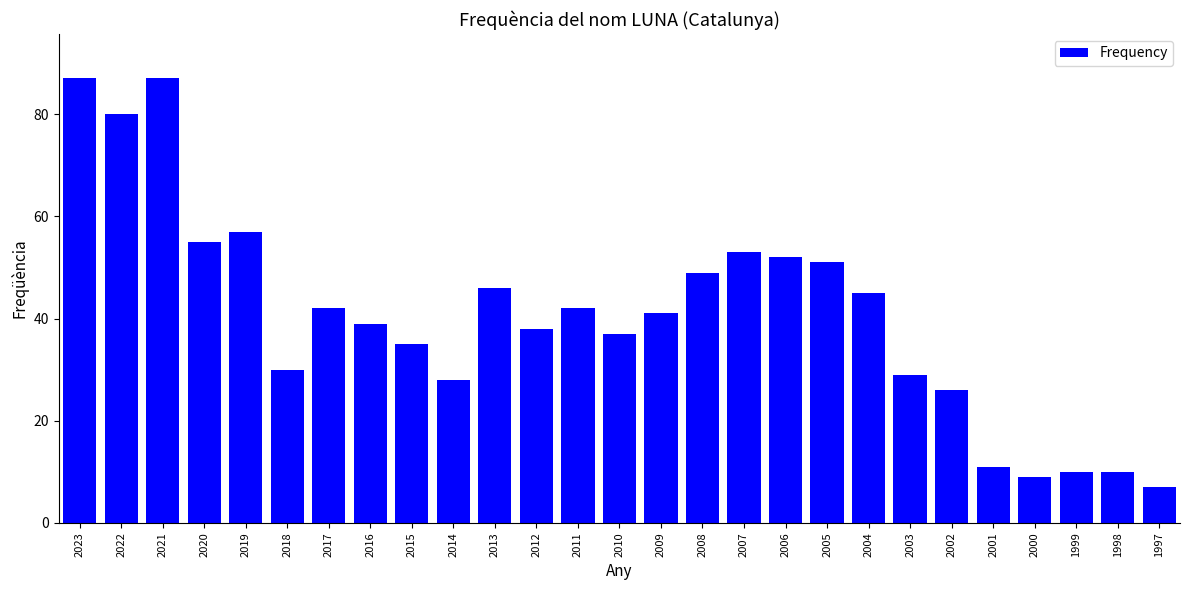

At which label does the data first exceed 41?

2023